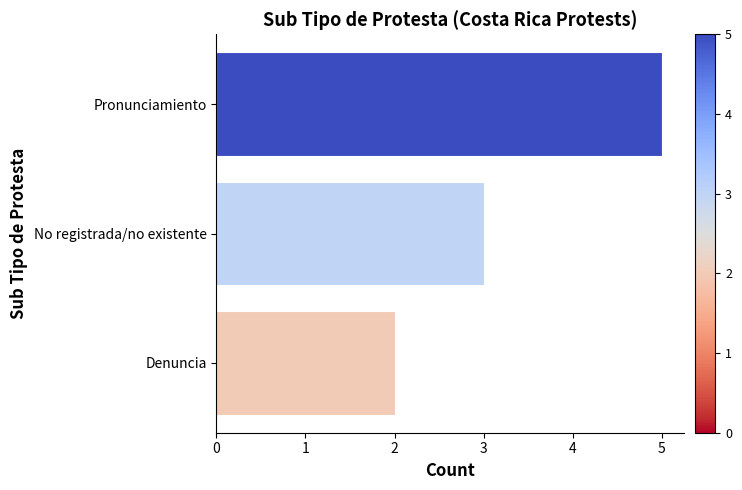

Rank the categories by value from highest to lowest.

Pronunciamiento, No registrada/no existente, Denuncia